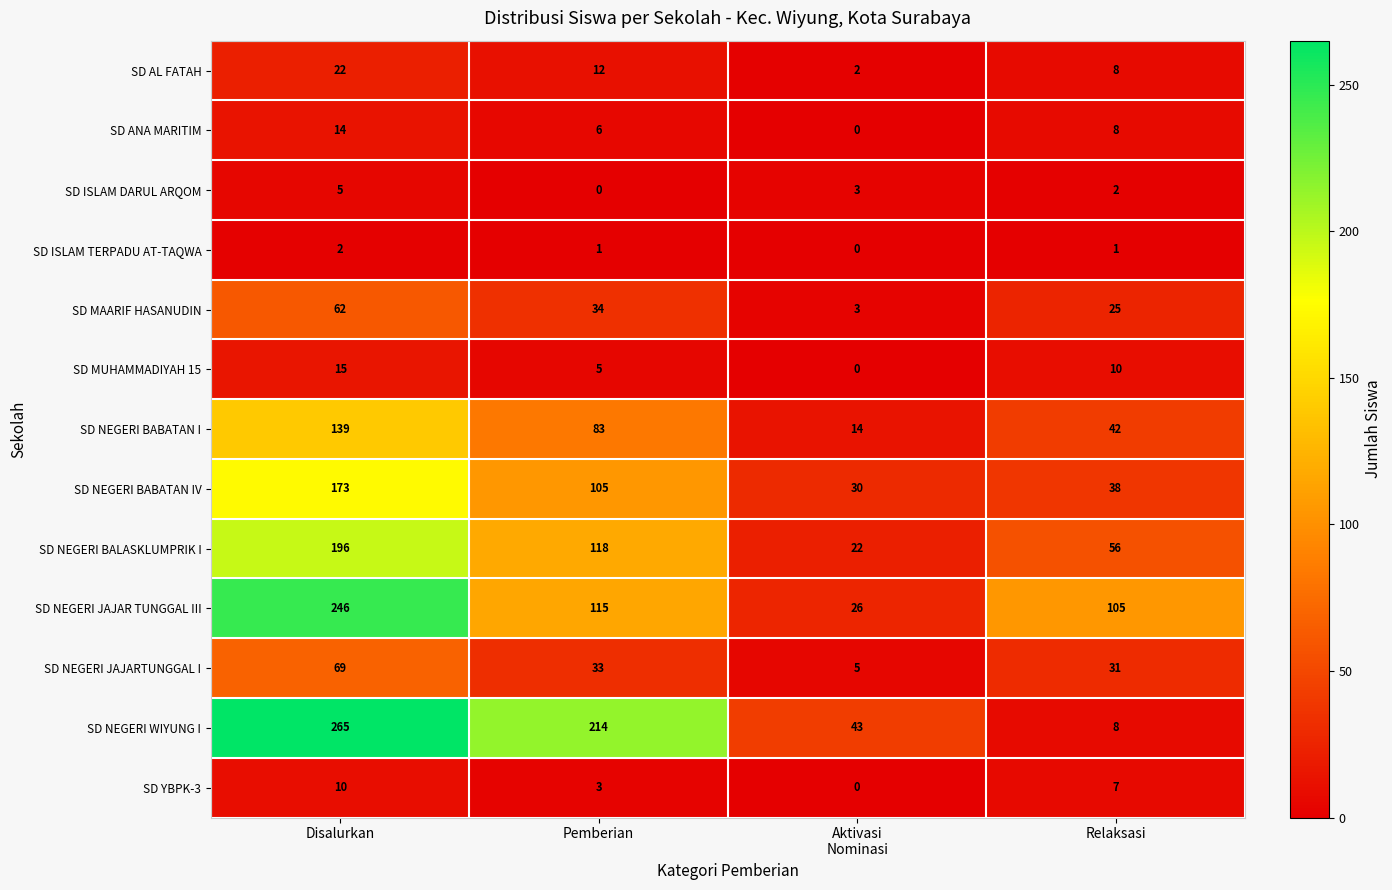

Which series has the widest spread of values?

SD NEGERI WIYUNG I